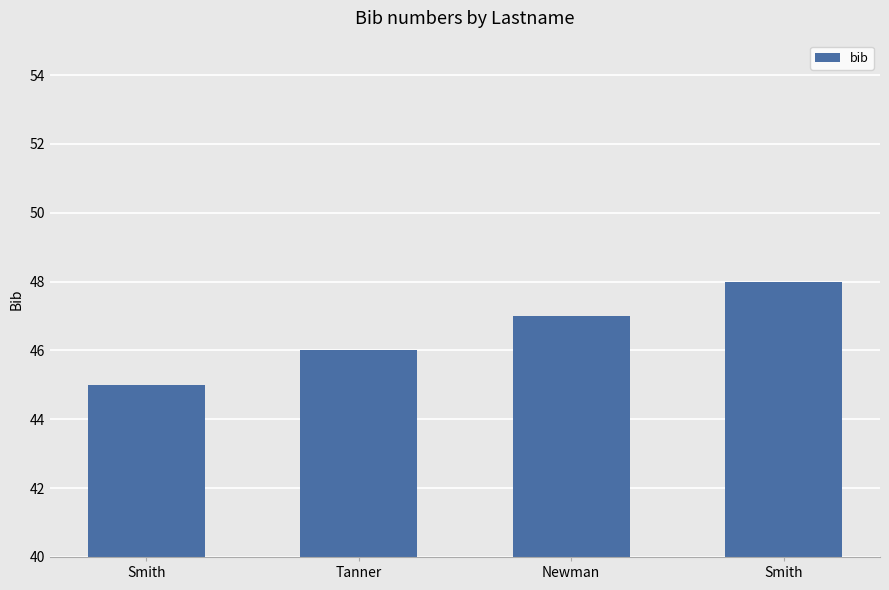

List the labels in order of value, largest first.

Smith, Newman, Tanner, Smith